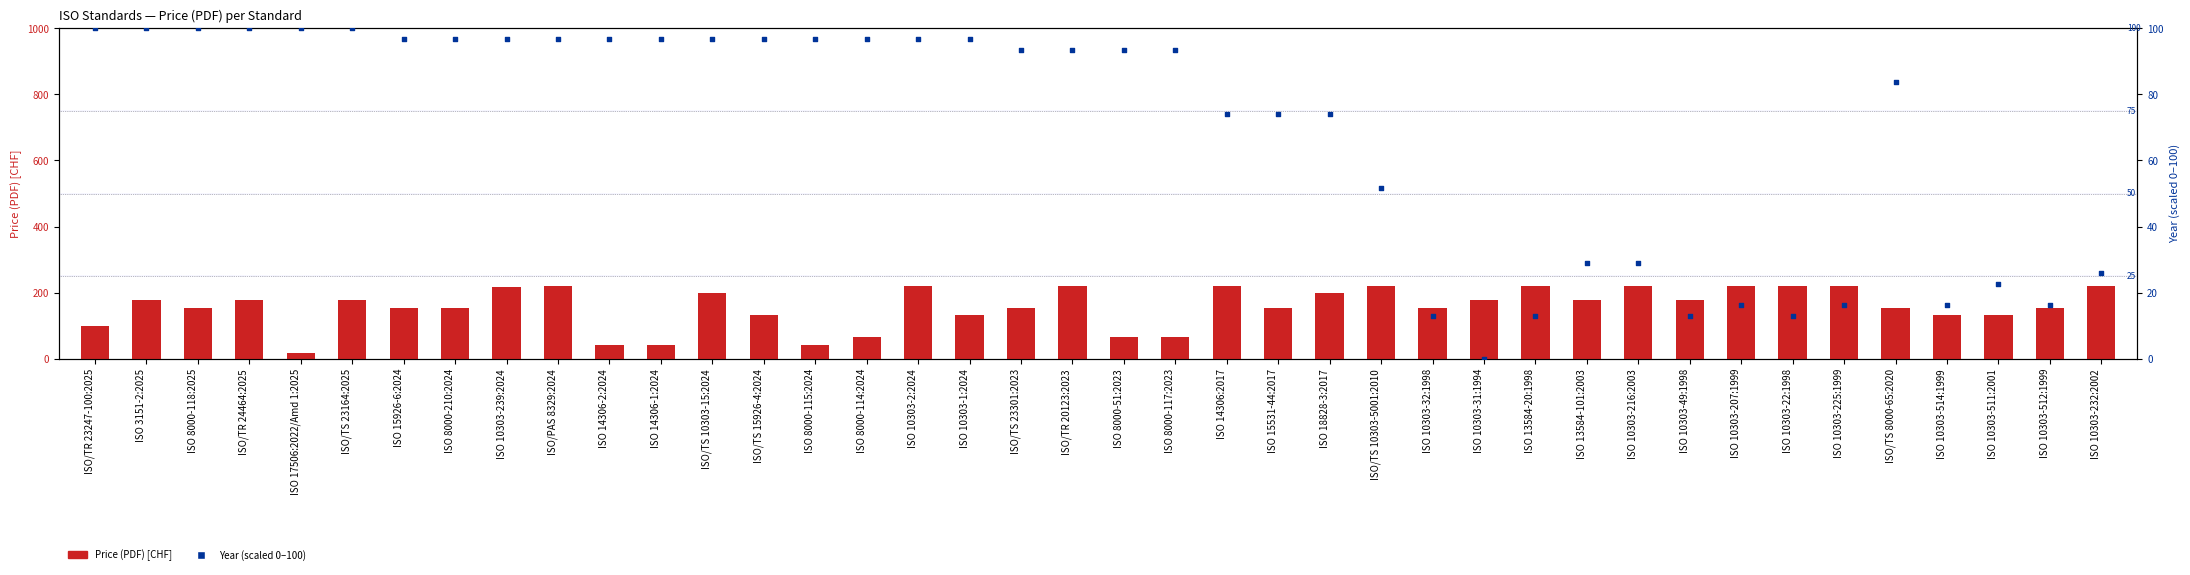

At how many categories does at least one series exceed 49?

40